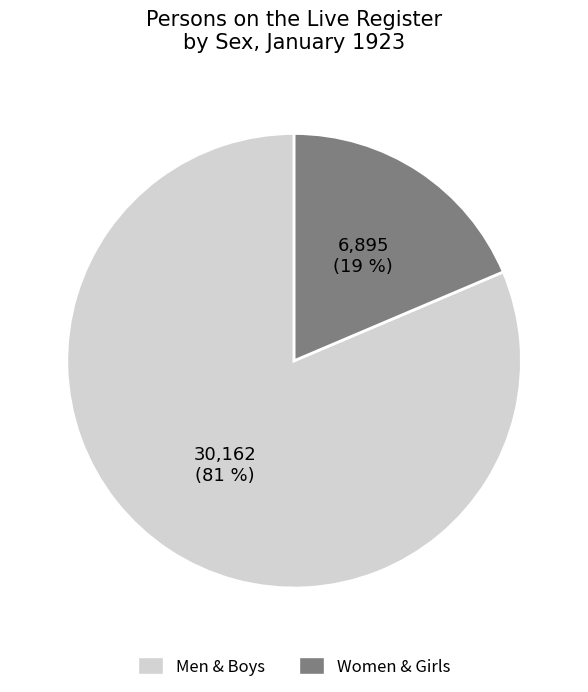

Is there a majority slice in this chart?

Yes